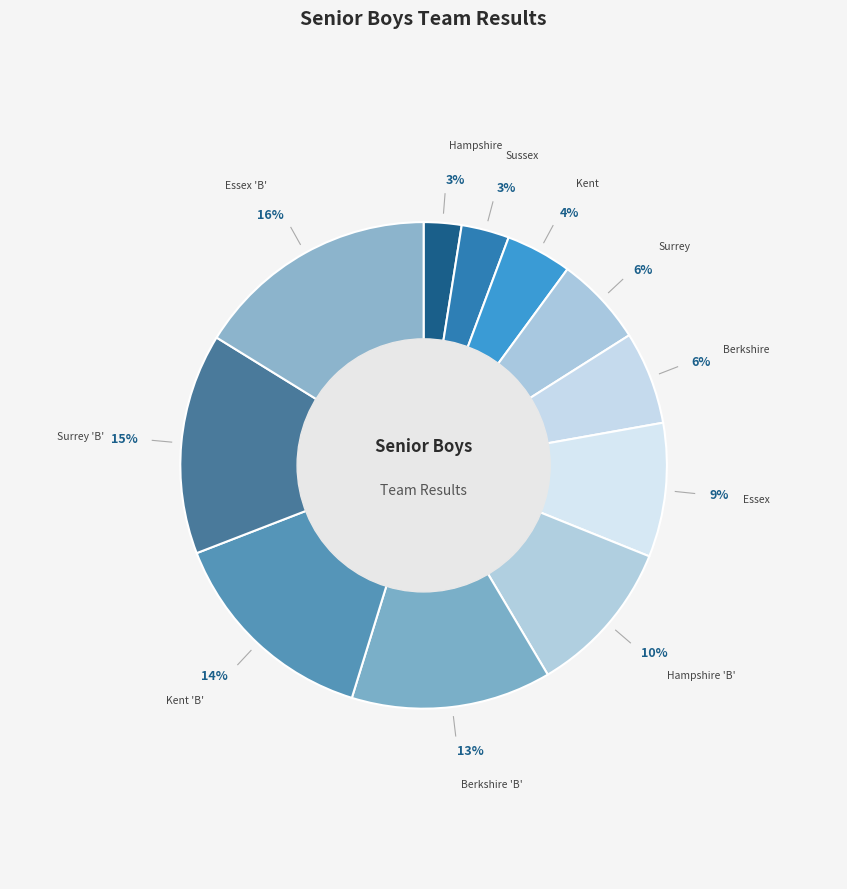

Do Essex and Kent 'B' together represent more than half of the pie?

No